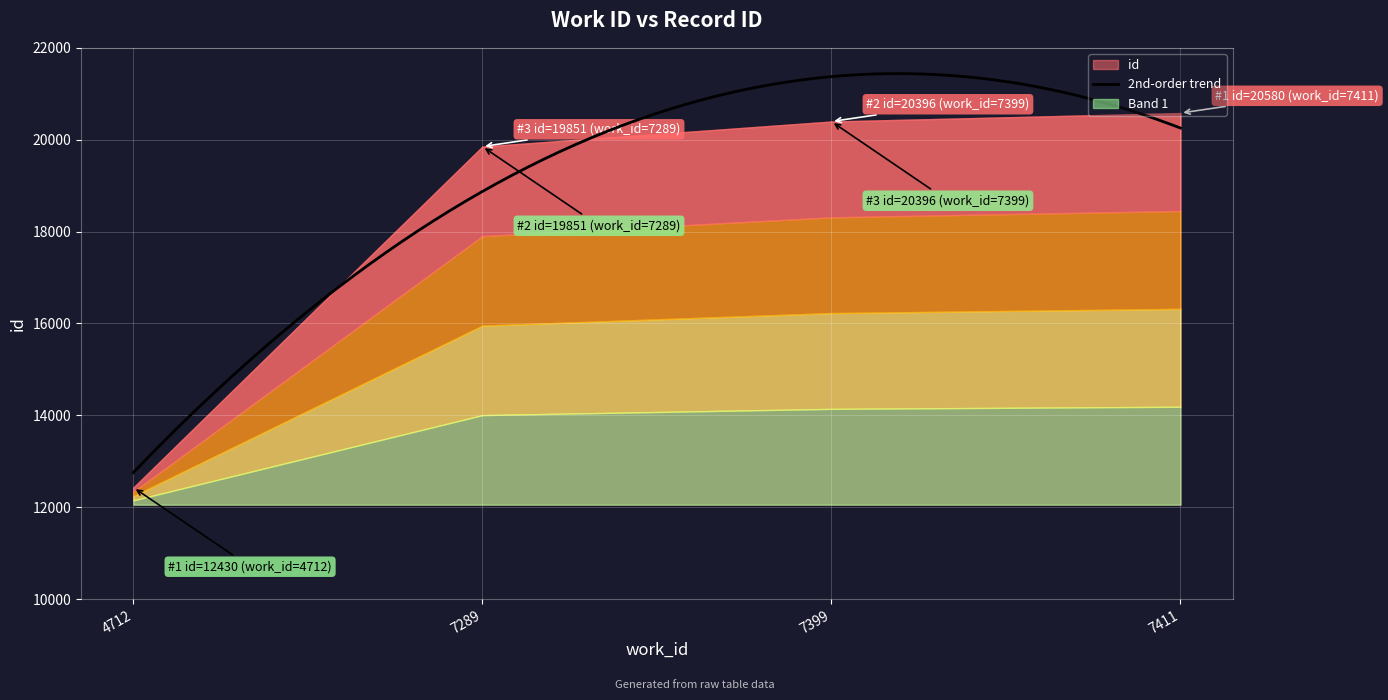

What is the change in value from 7399 to 7411?

+184